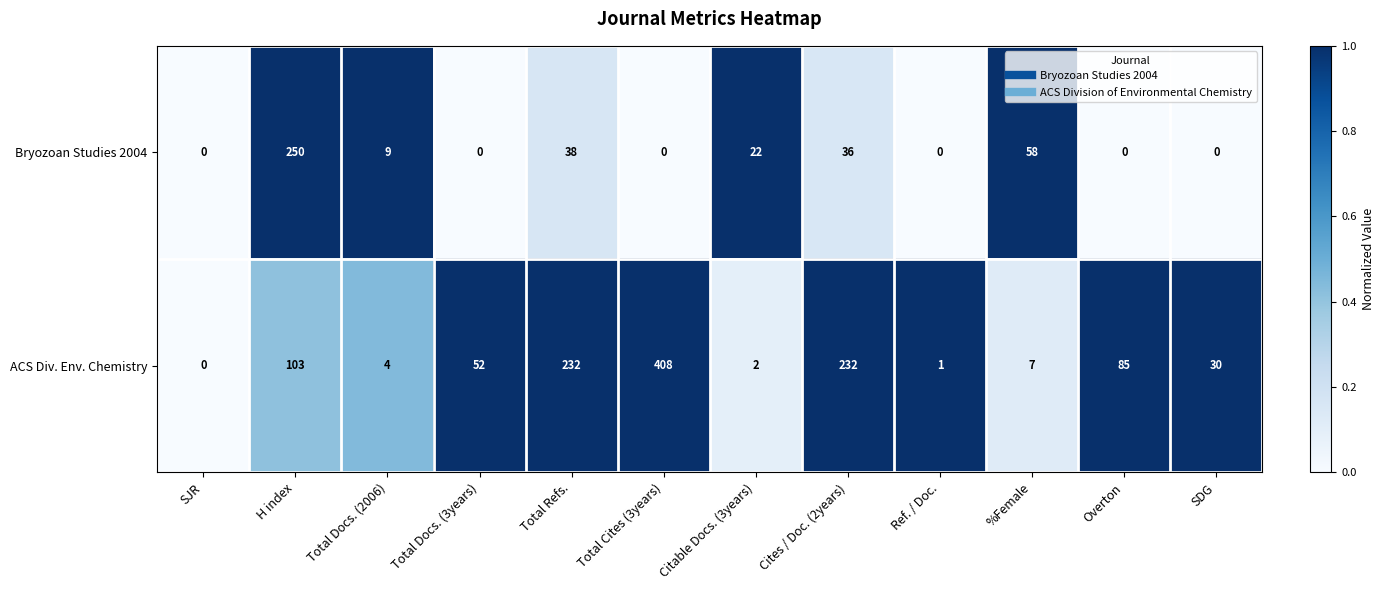

How many values in the Bryozoan Studies 2004 series are below 9?

6